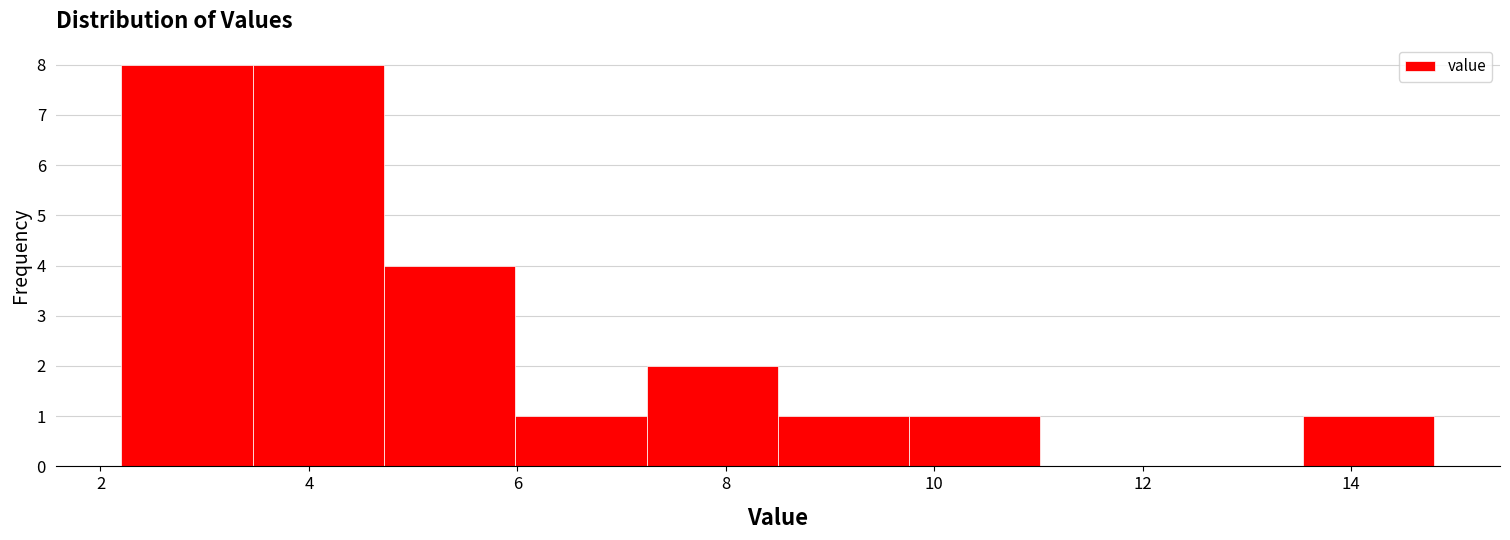

Reading left to right, transcribe this chart: for each bar, give the range it covers on the x-axis and its height. Neither the bar edges nor the heights are printed on the chart, so give them approximately, as read against the axes.

2.20 to 3.46: 8
3.46 to 4.72: 8
4.72 to 5.98: 4
5.98 to 7.24: 1
7.24 to 8.50: 2
8.50 to 9.76: 1
9.76 to 11.02: 1
11.02 to 12.28: 0
12.28 to 13.54: 0
13.54 to 14.80: 1